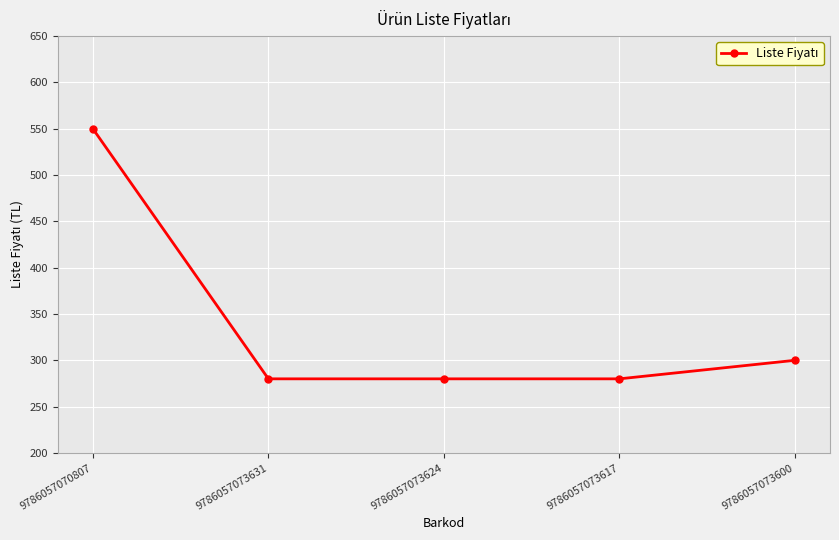

True or false: the data shows 300 at 9786057073600.

True